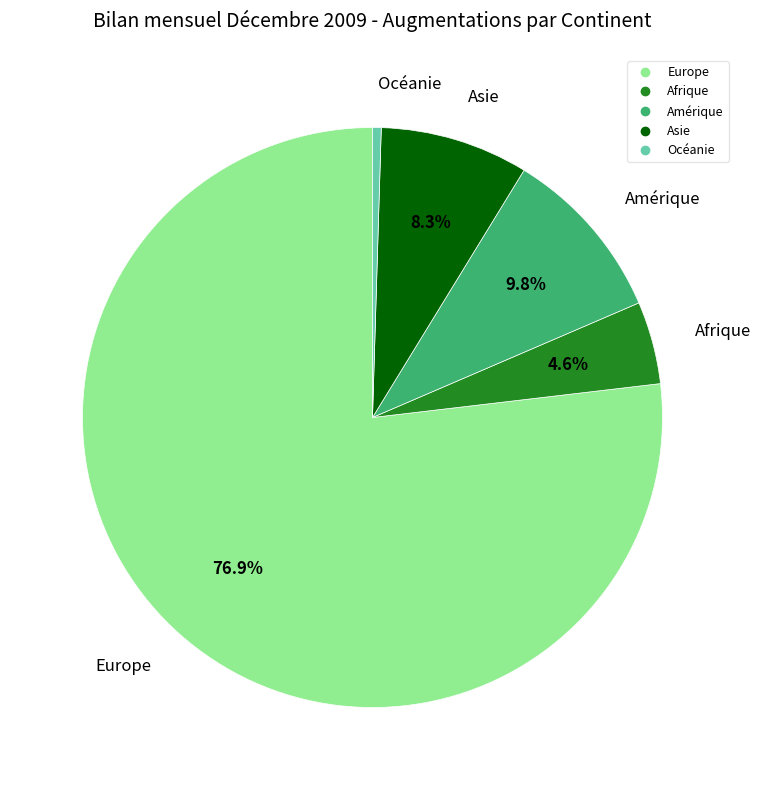

The Asie slice represents 8% of the pie. True or false?

True